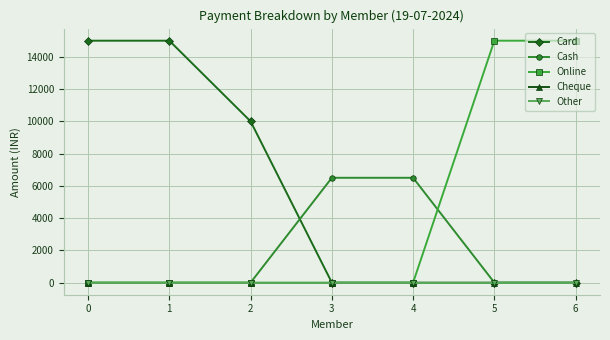

True or false: Card has a value of 6565 at 6.

False